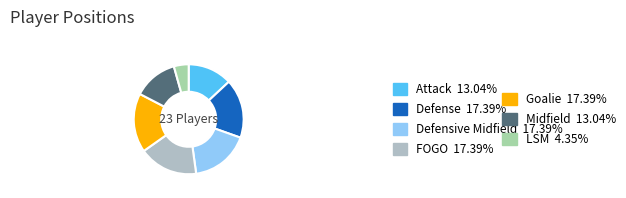

Count the number of slices in the pie.

7